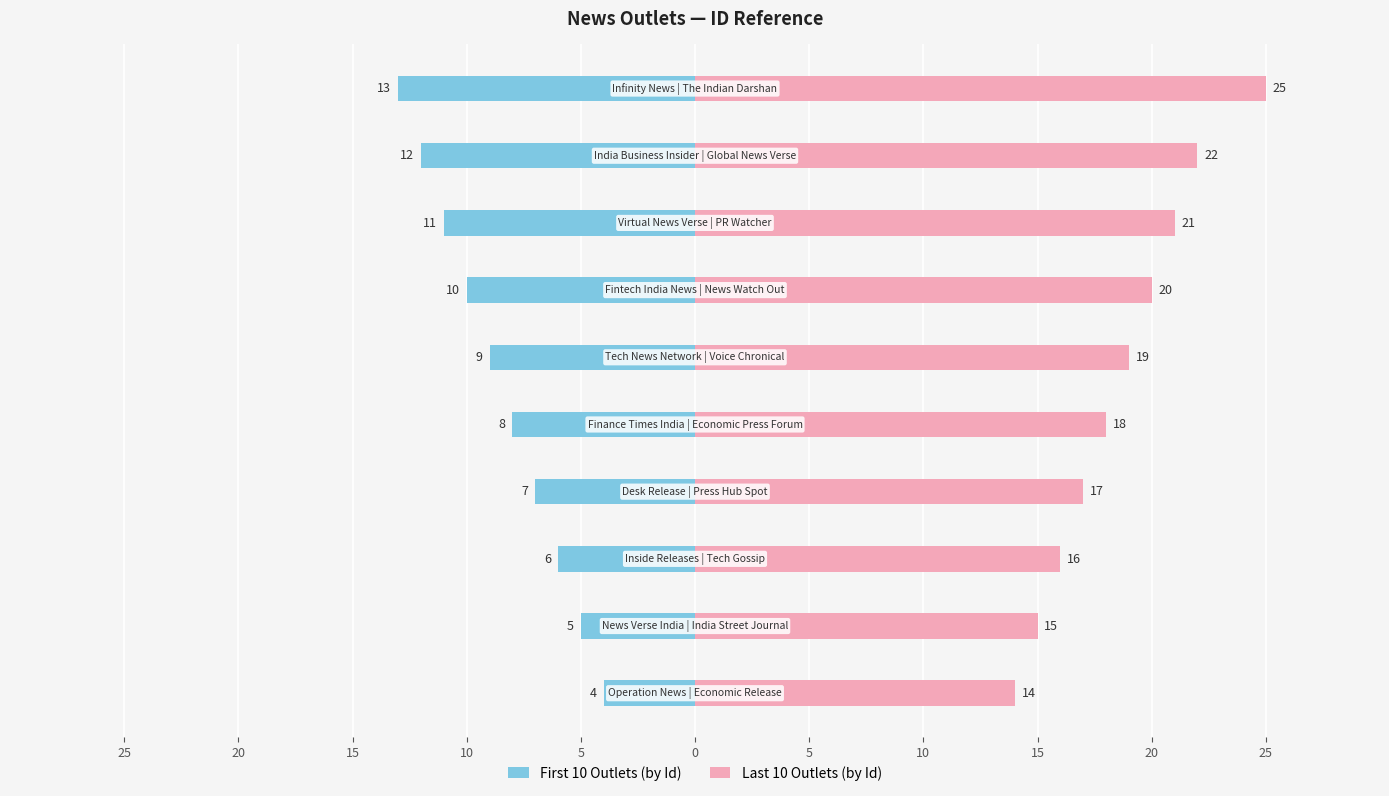

Reading left to right, extract all data points from this chart.

First 10 Outlets (by Id): -4	-5	-6	-7	-8	-9	-10	-11	-12	-13
Last 10 Outlets (by Id): 14	15	16	17	18	19	20	21	22	25